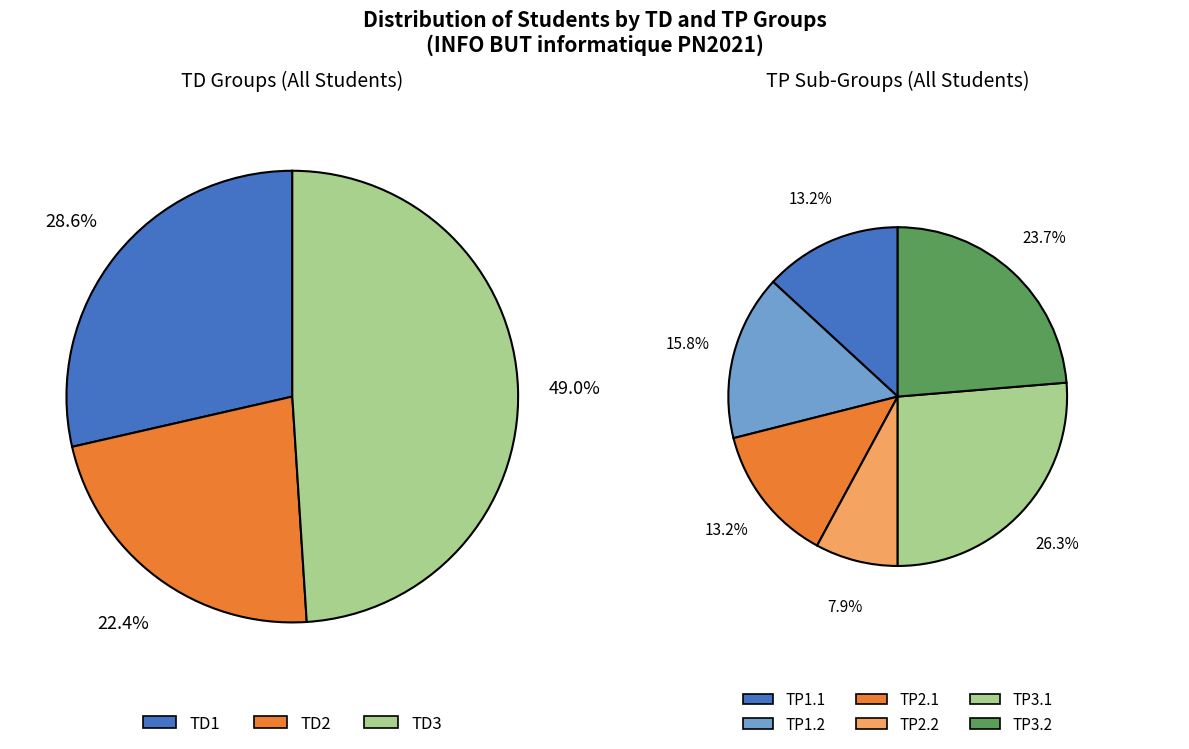

What is the total percentage of TD2 and TD3?

71.4%